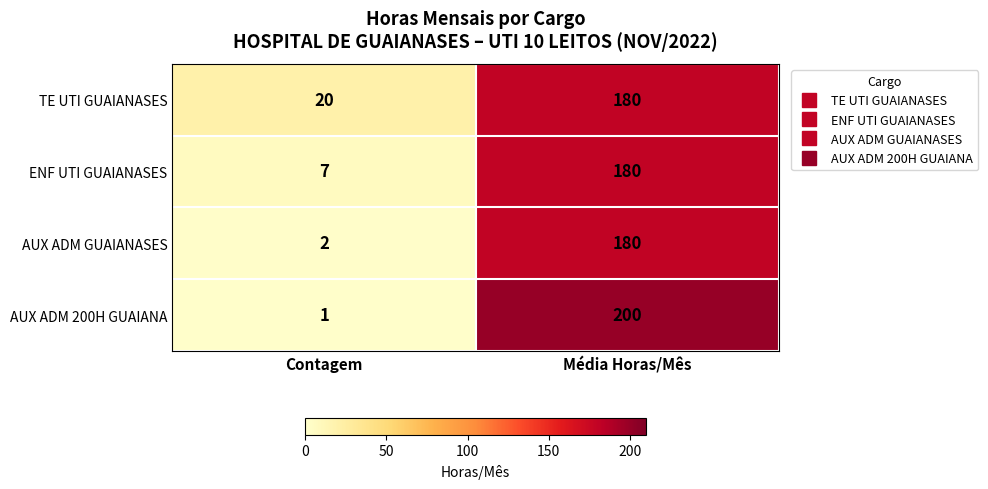

What is the sum of the ENF UTI GUAIANASES values at Média Horas/Mês and Contagem?

187